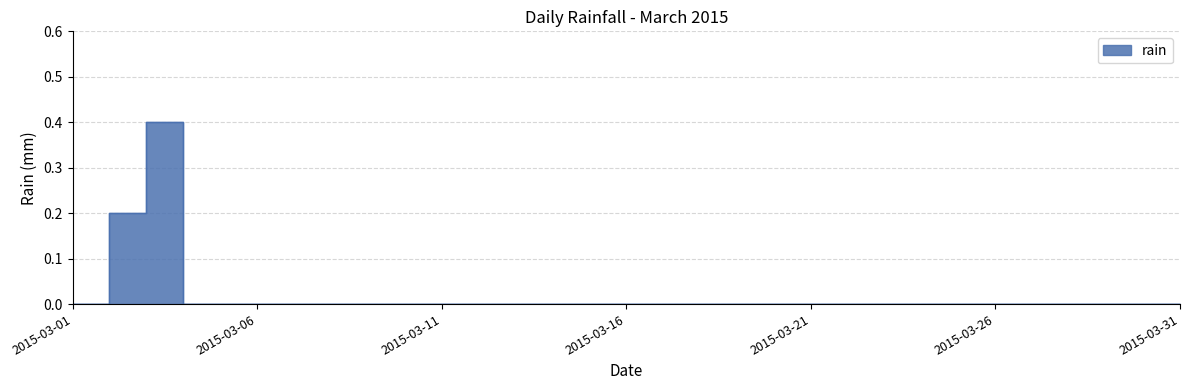

True or false: the data shows 0.0 at 2015-03-25.

True